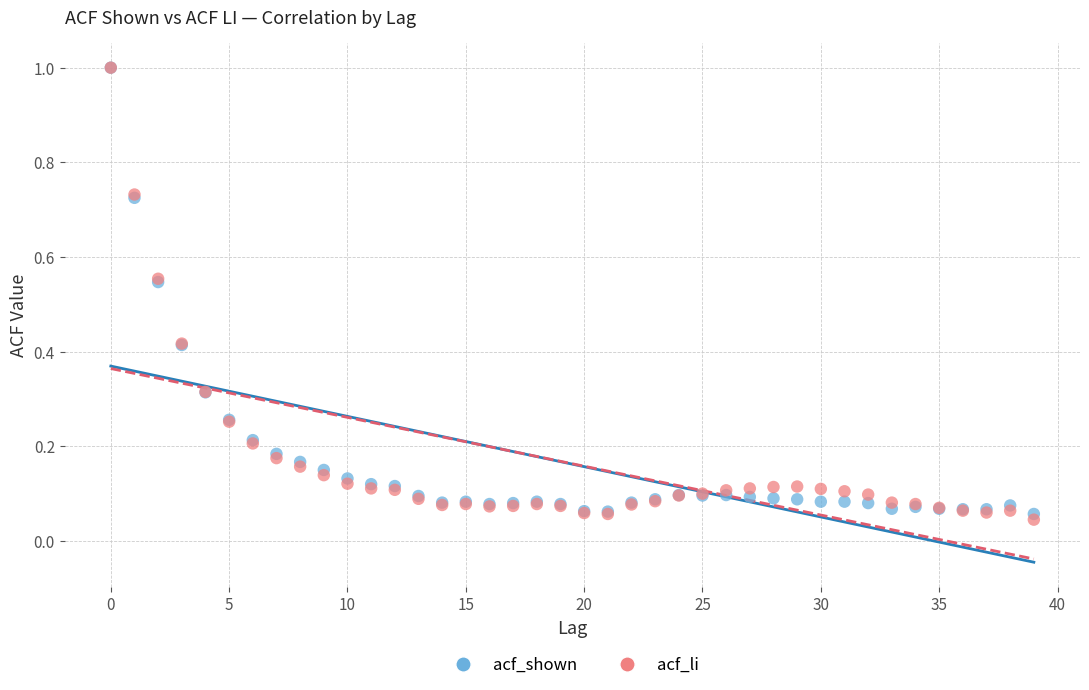

What are all the series names shown in the legend?

acf_shown, acf_li